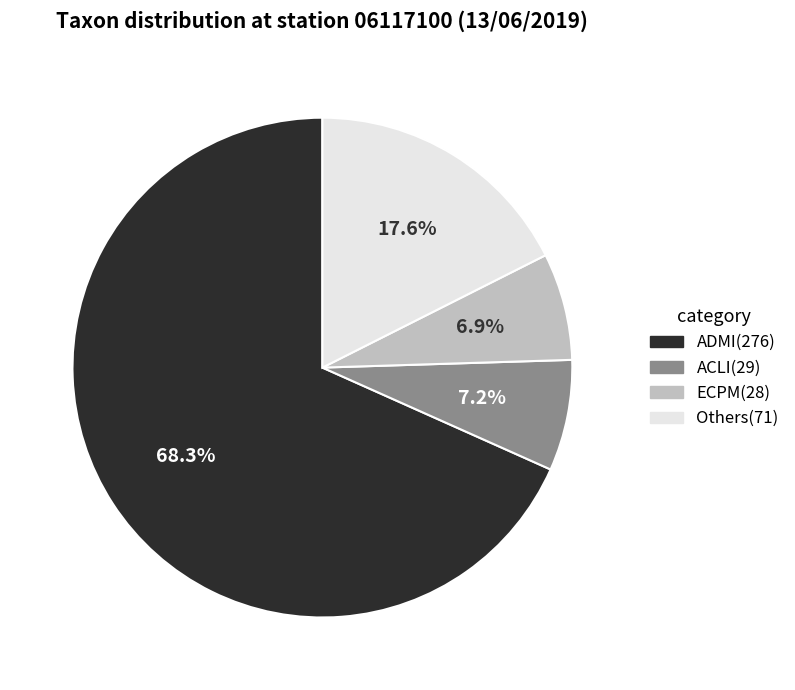

What portion of the pie excludes ADMI(276)?

31.7%